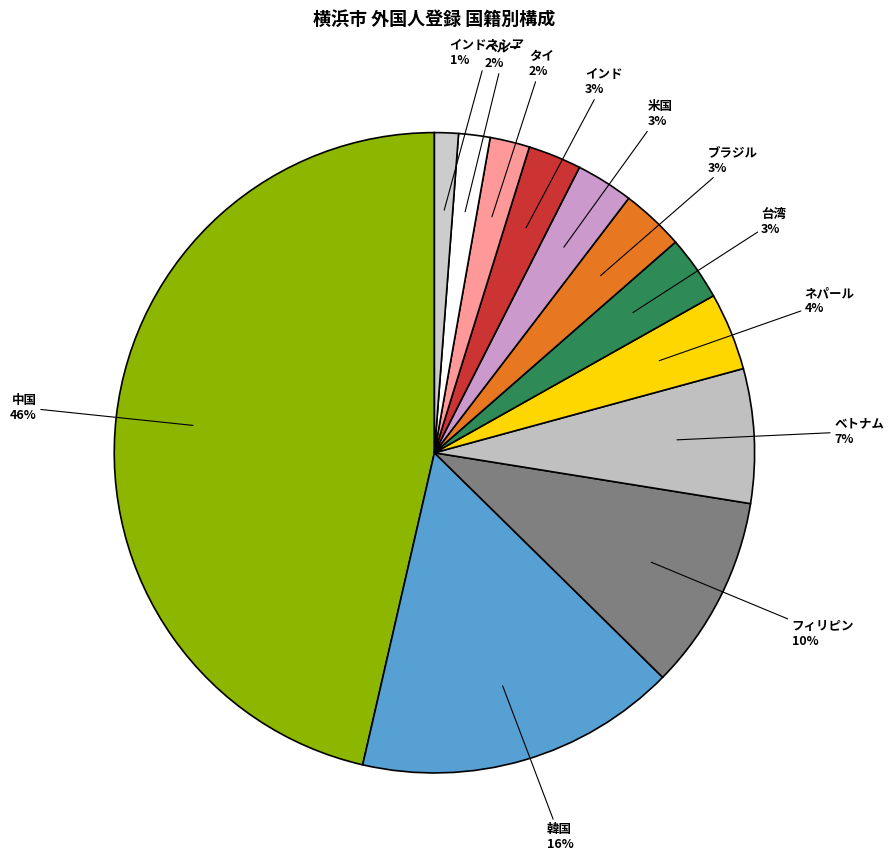

Do 米国 and タイ together represent more than half of the pie?

No